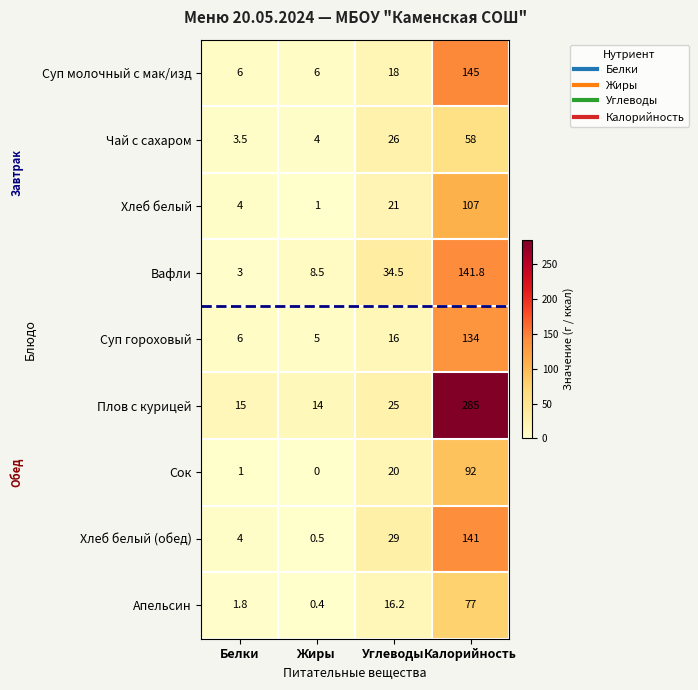

Which label corresponds to the smallest value in the chart?

Жиры